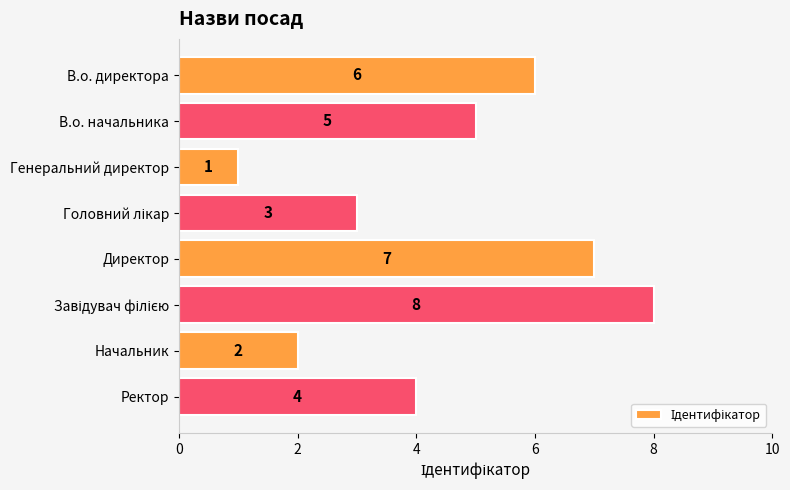

What is the sum of all values?

36